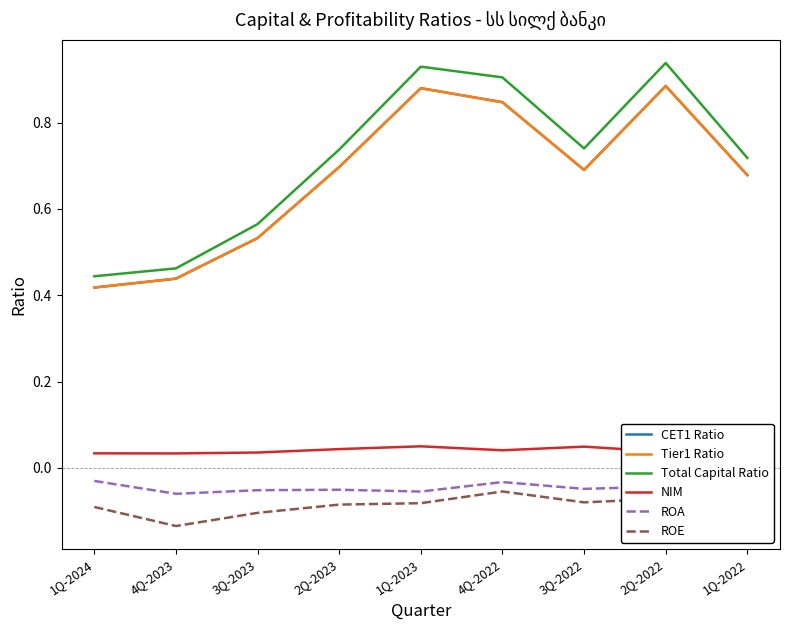

Is this an area chart (filled region under the line)?

No